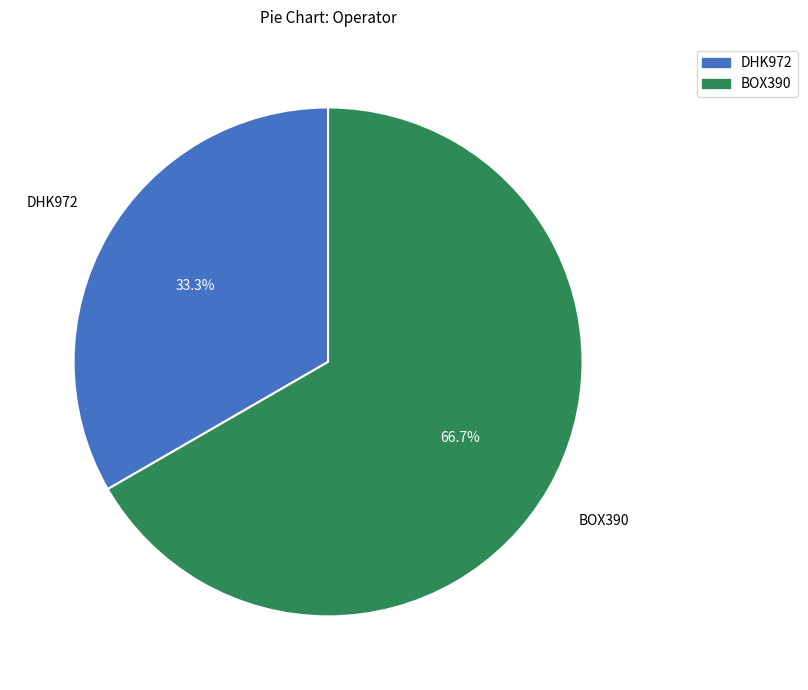

Which has a higher value, BOX390 or DHK972?

BOX390